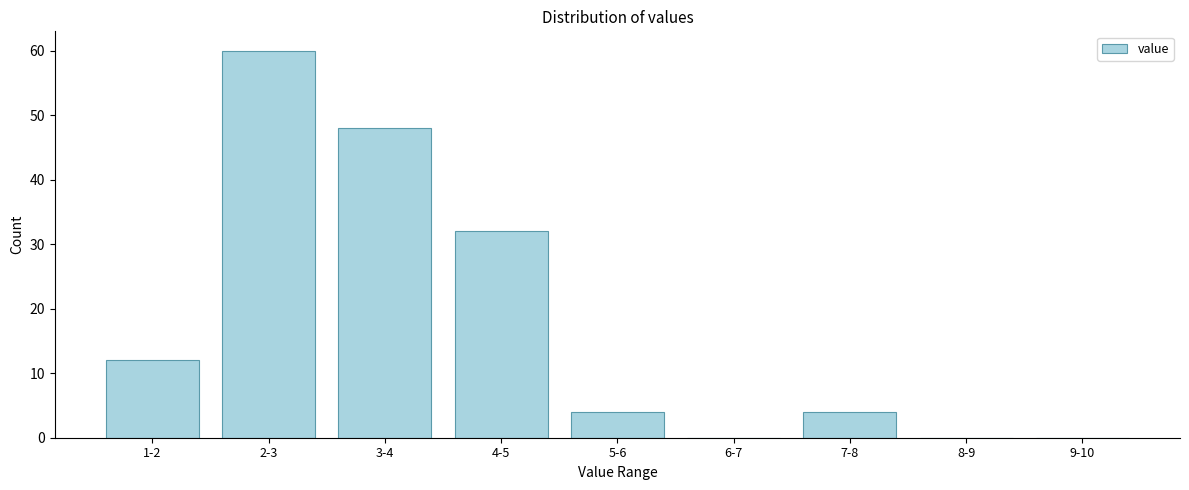

Reading left to right, extract all data points from this chart.

1-2=12	2-3=60	3-4=48	4-5=32	5-6=4	6-7=0	7-8=4	8-9=0	9-10=0